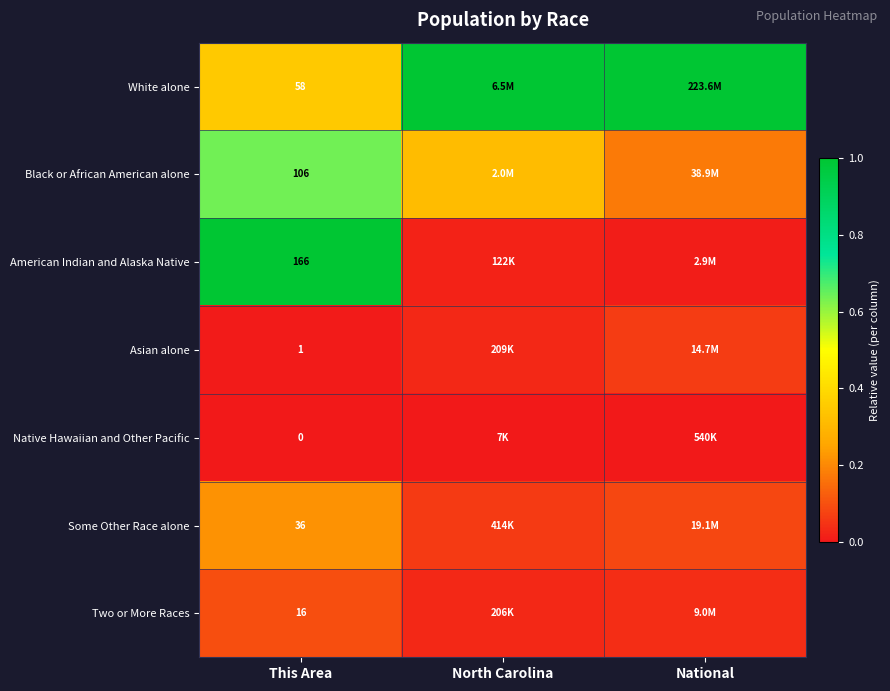

True or false: White alone has a value of 0.1 at This Area.

False